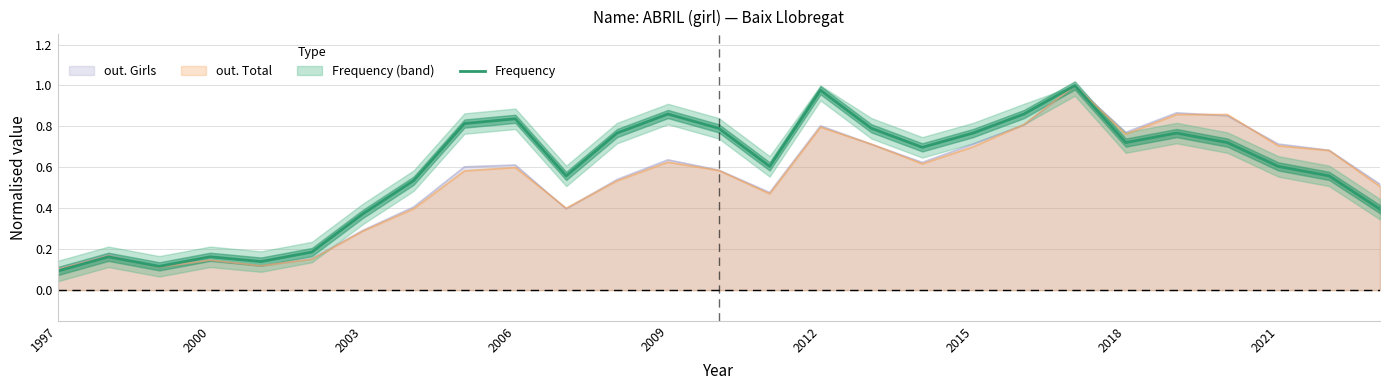

What is the value of the 23rd point from the left?

0.8